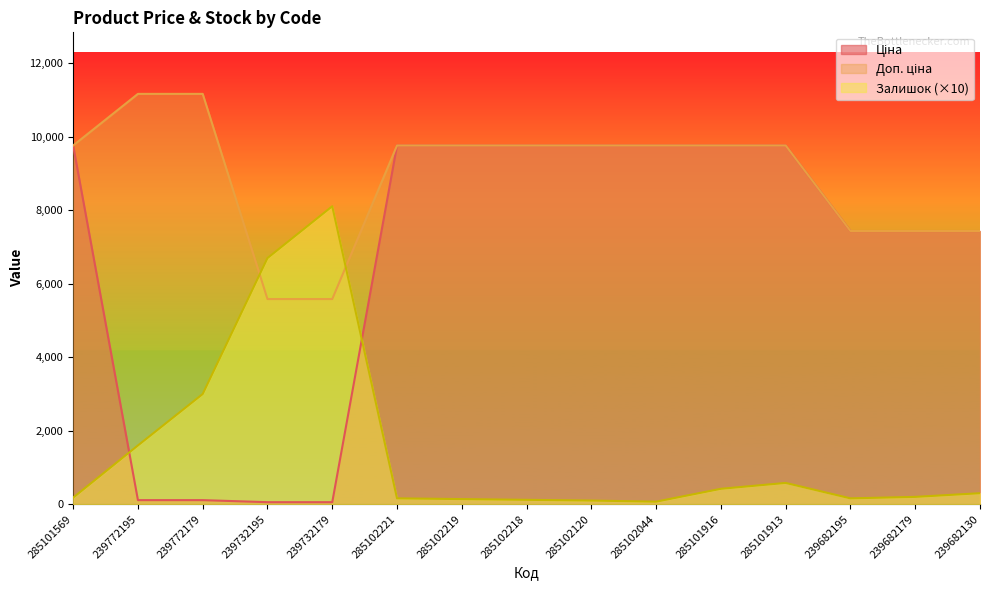

At 239682195, list the series in order from largest to smallest.

Ціна, Доп. ціна, Залишок